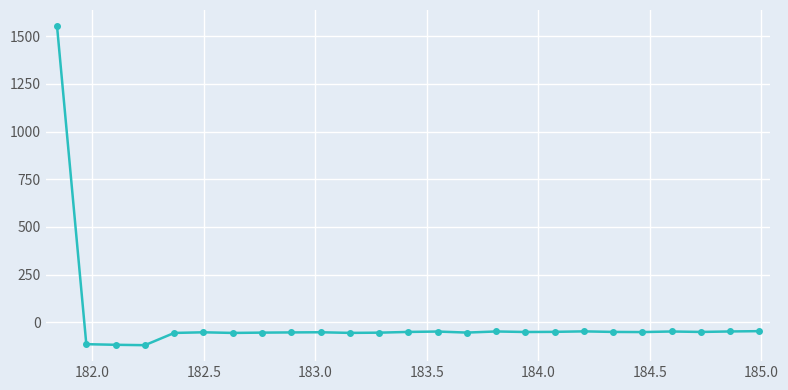

What is the value of the 4th point from the left?

-120.3